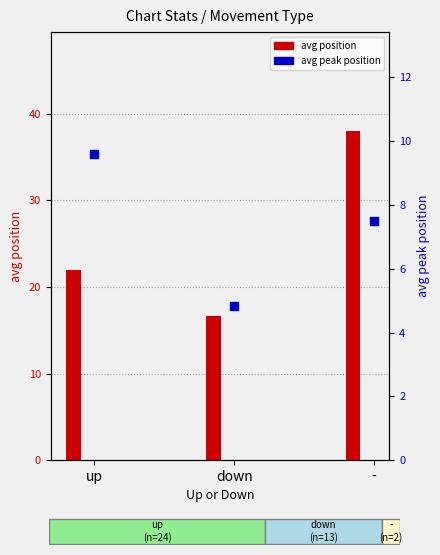

At which category is the sum across all series the highest?

-